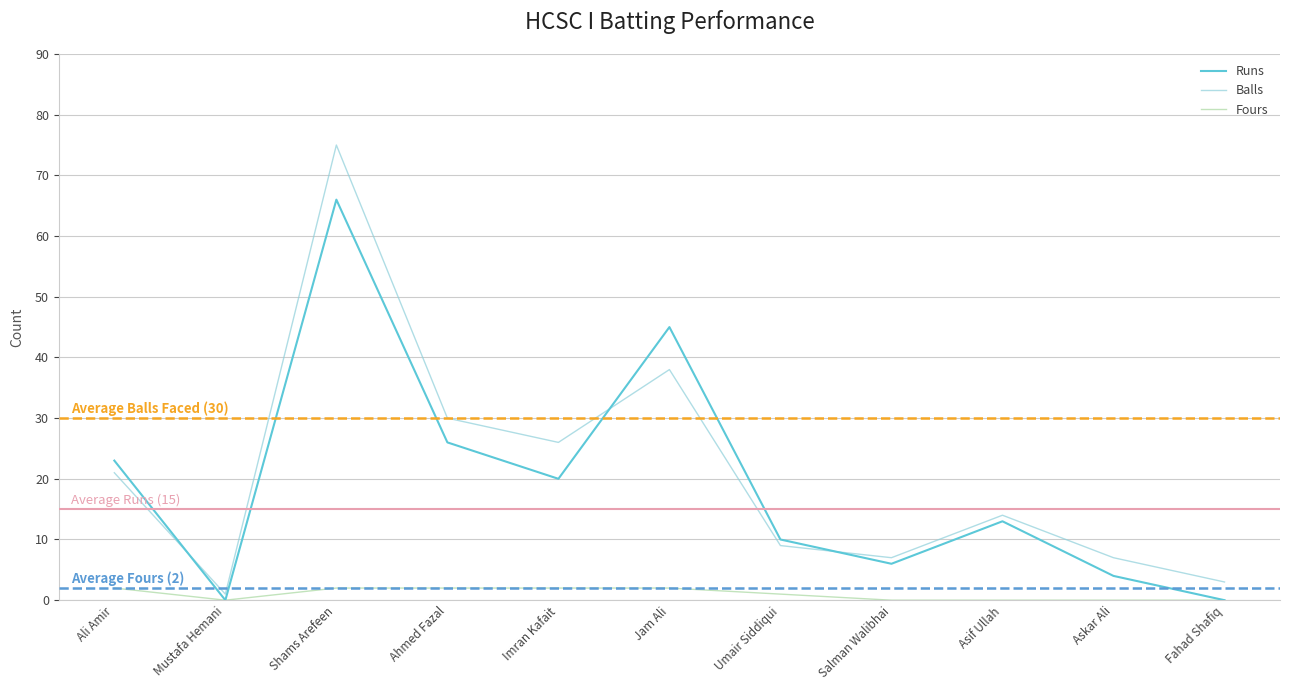

How many data points in Runs are above 13?

5